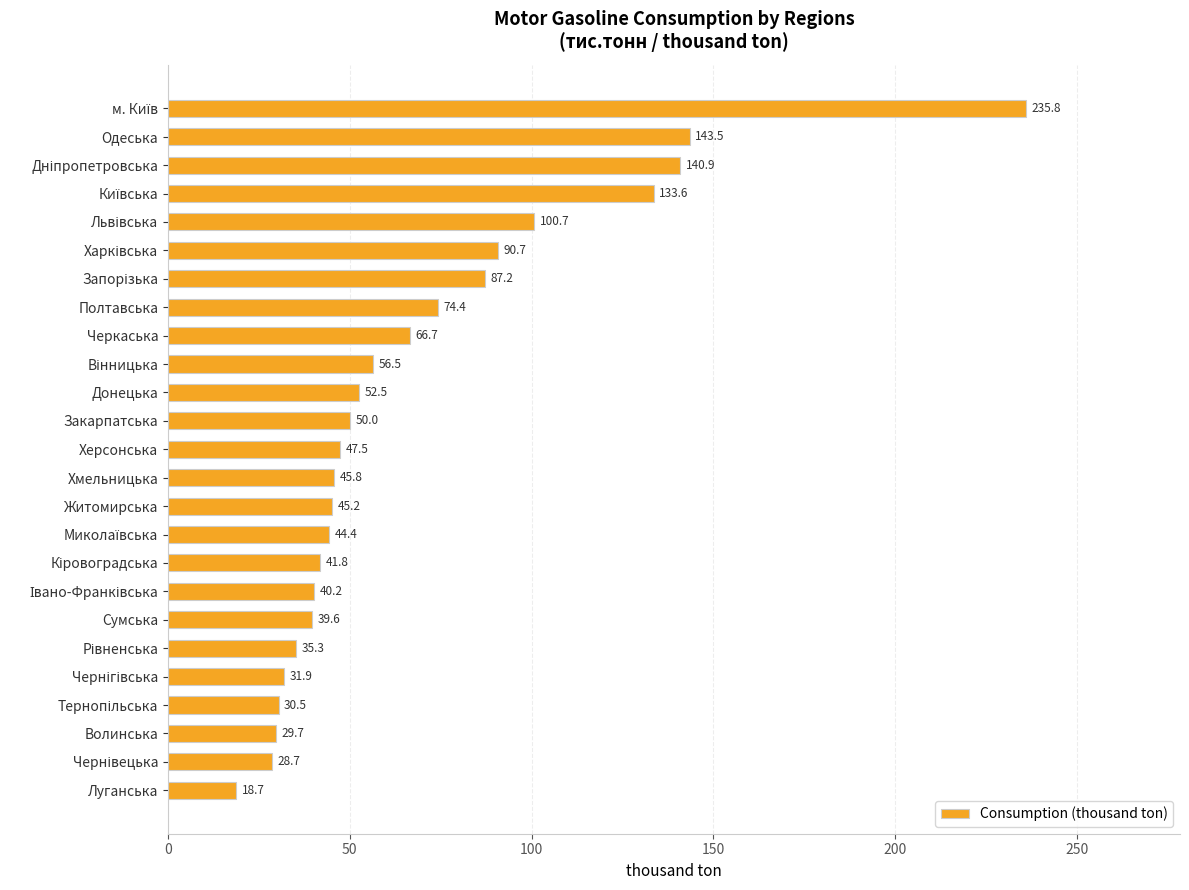

Reading top to bottom, extract all data points from this chart.

235.8	143.5	140.9	133.6	100.7	90.7	87.2	74.4	66.7	56.5	52.5	50.0	47.5	45.8	45.2	44.4	41.8	40.2	39.6	35.3	31.9	30.5	29.7	28.7	18.7